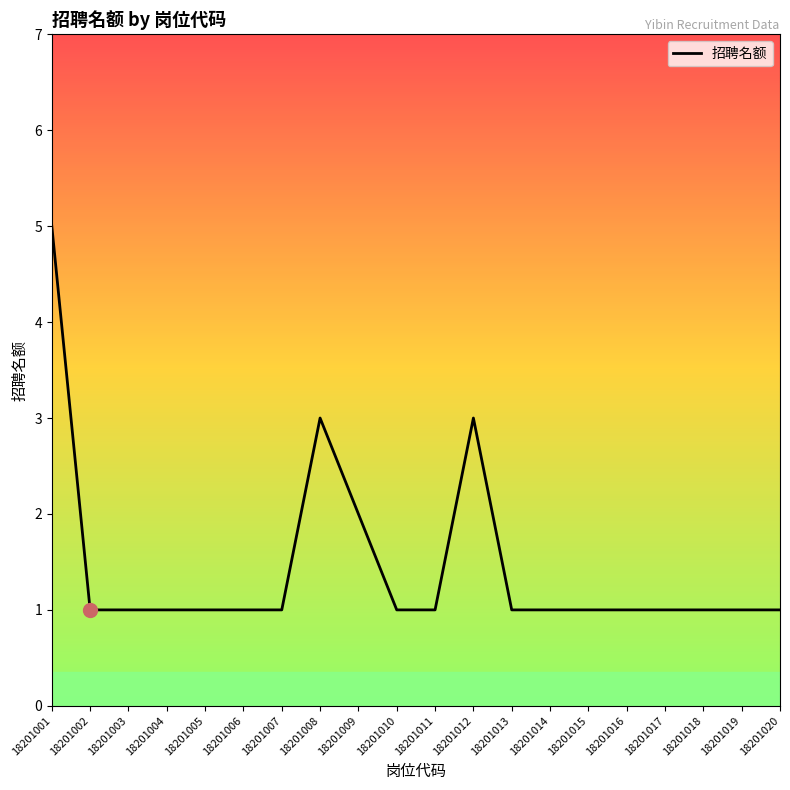

What is the smallest value displayed?

1